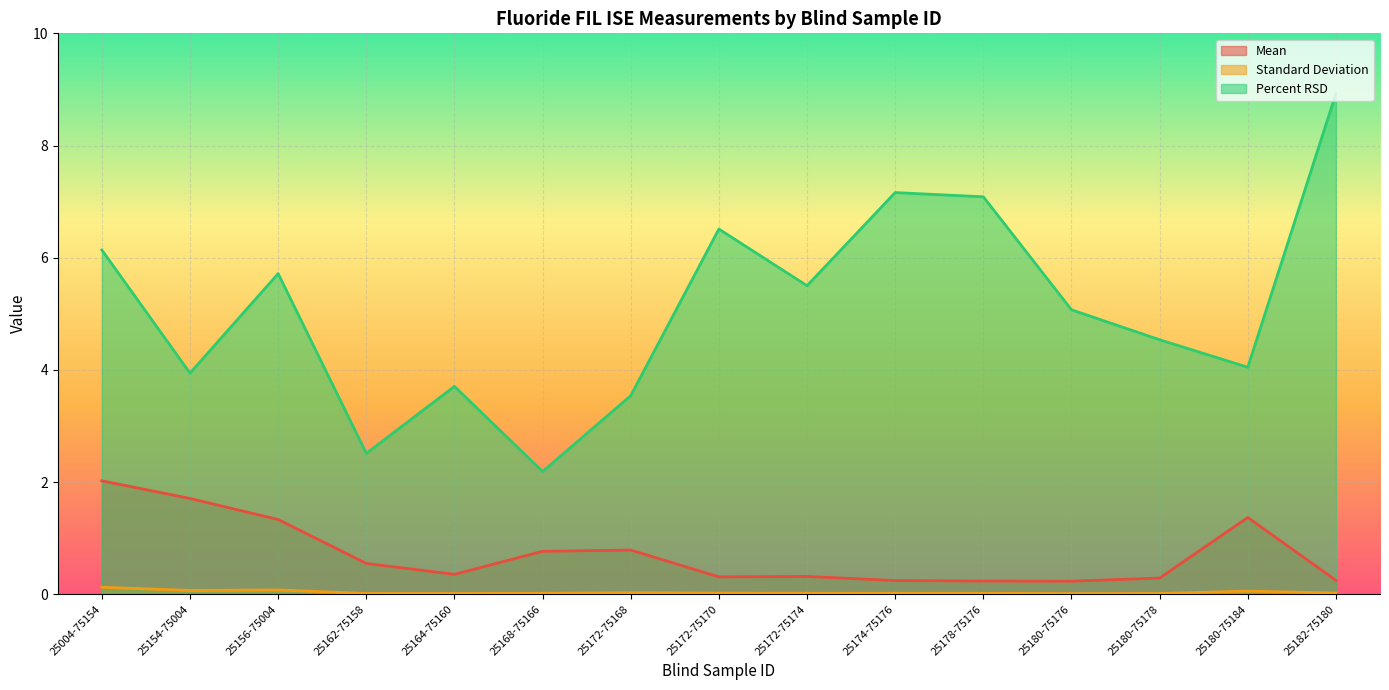

True or false: Mean and Percent RSD intersect in this chart.

False